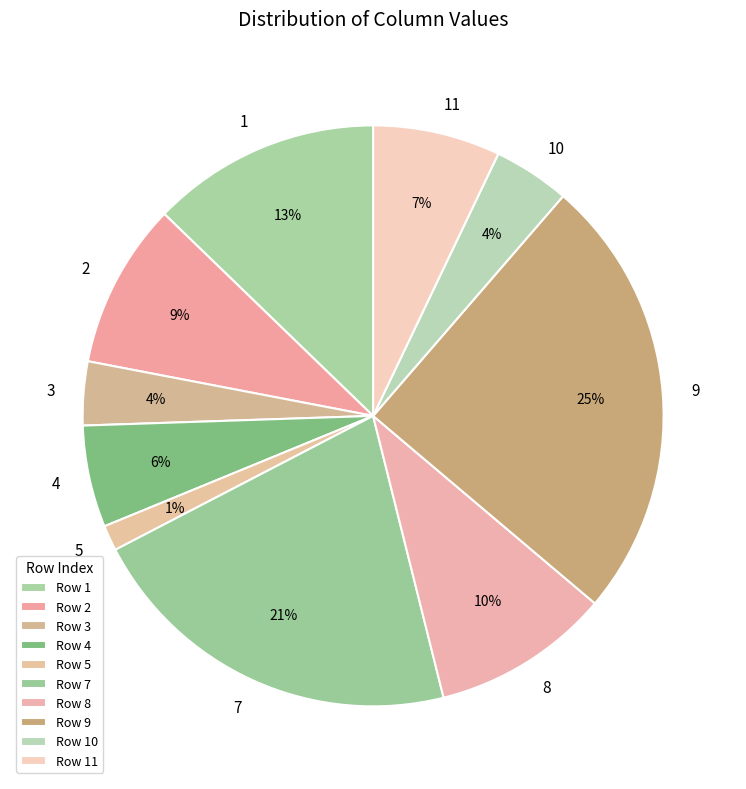

Is it true that 5 is 12% of the pie?

False